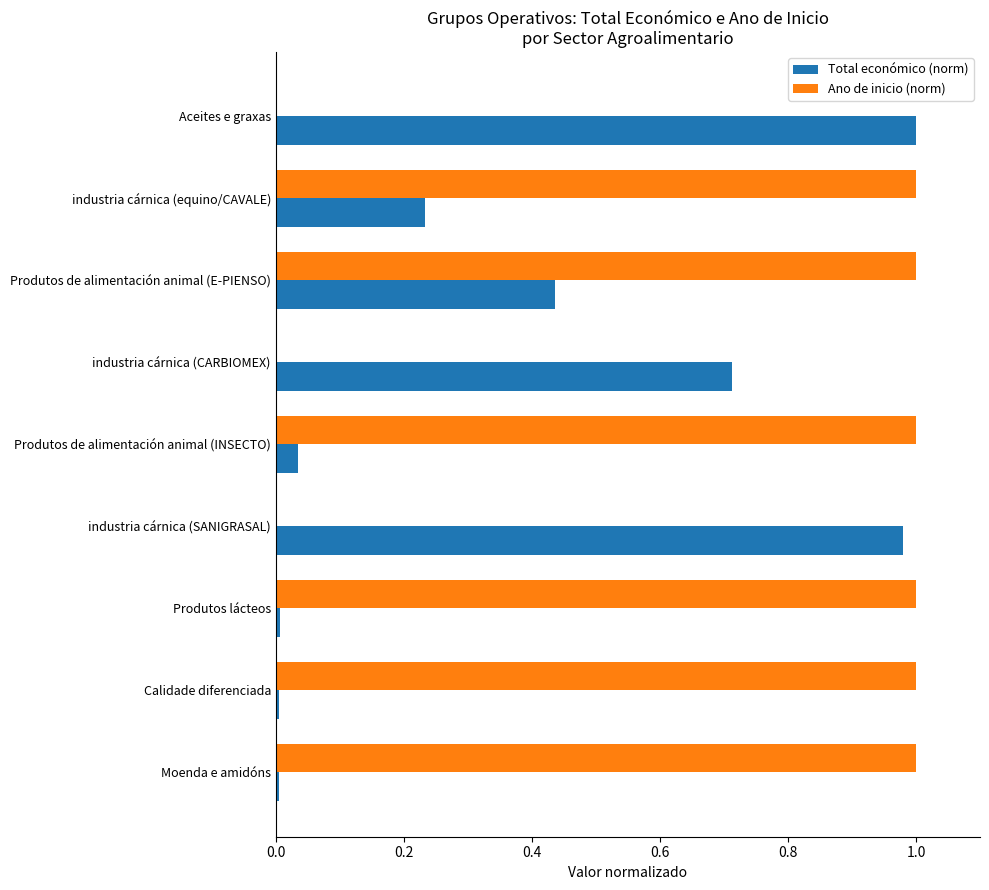

What is the sum of all Ano de inicio (norm) values?

6.0